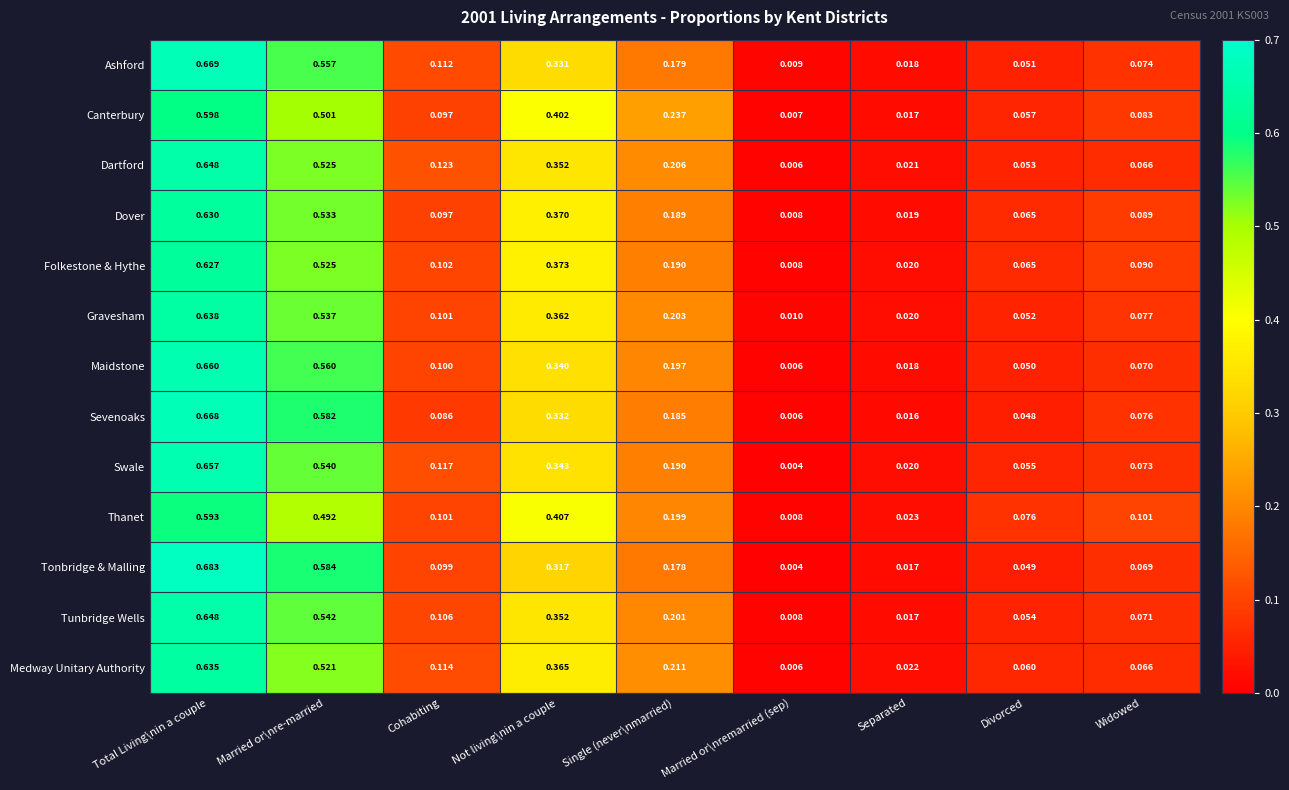

Which series has the largest range (max minus min)?

Tonbridge & Malling